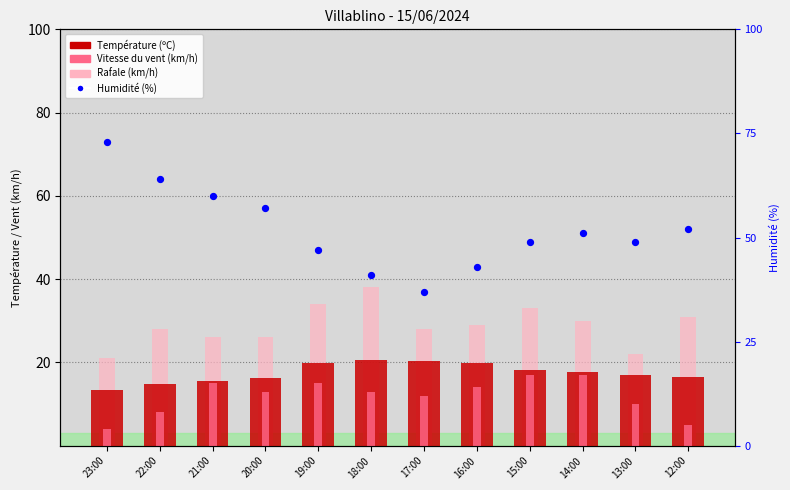

At which category is the sum across all series the highest?

15:00